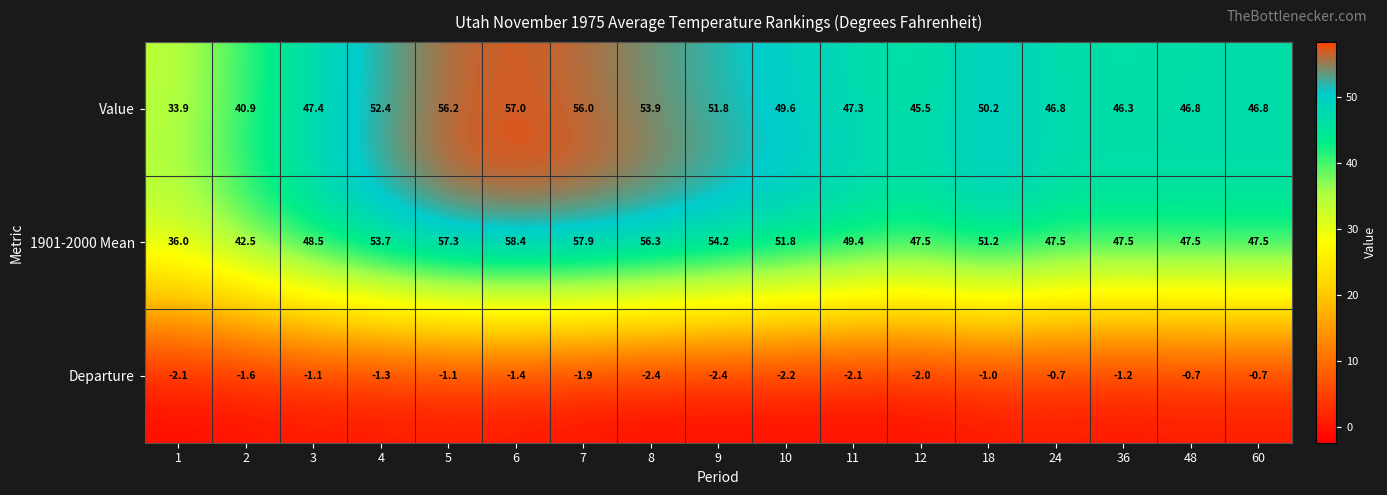

At how many categories does at least one series exceed 45?

15